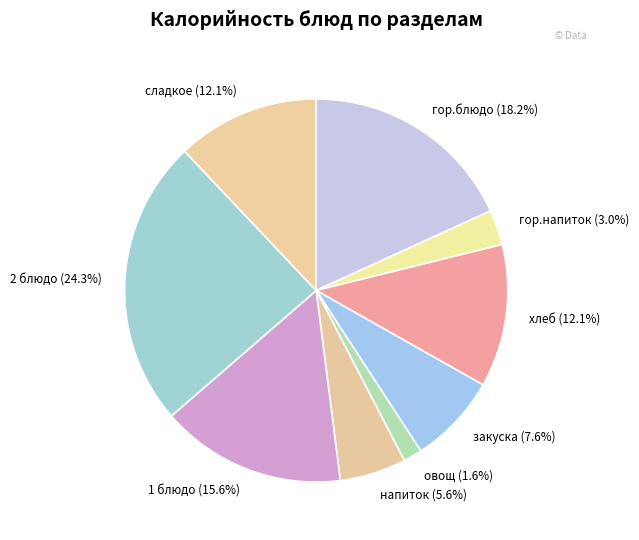

To the nearest percent, what is the difference between the largest and smallest slice percentages?

23%